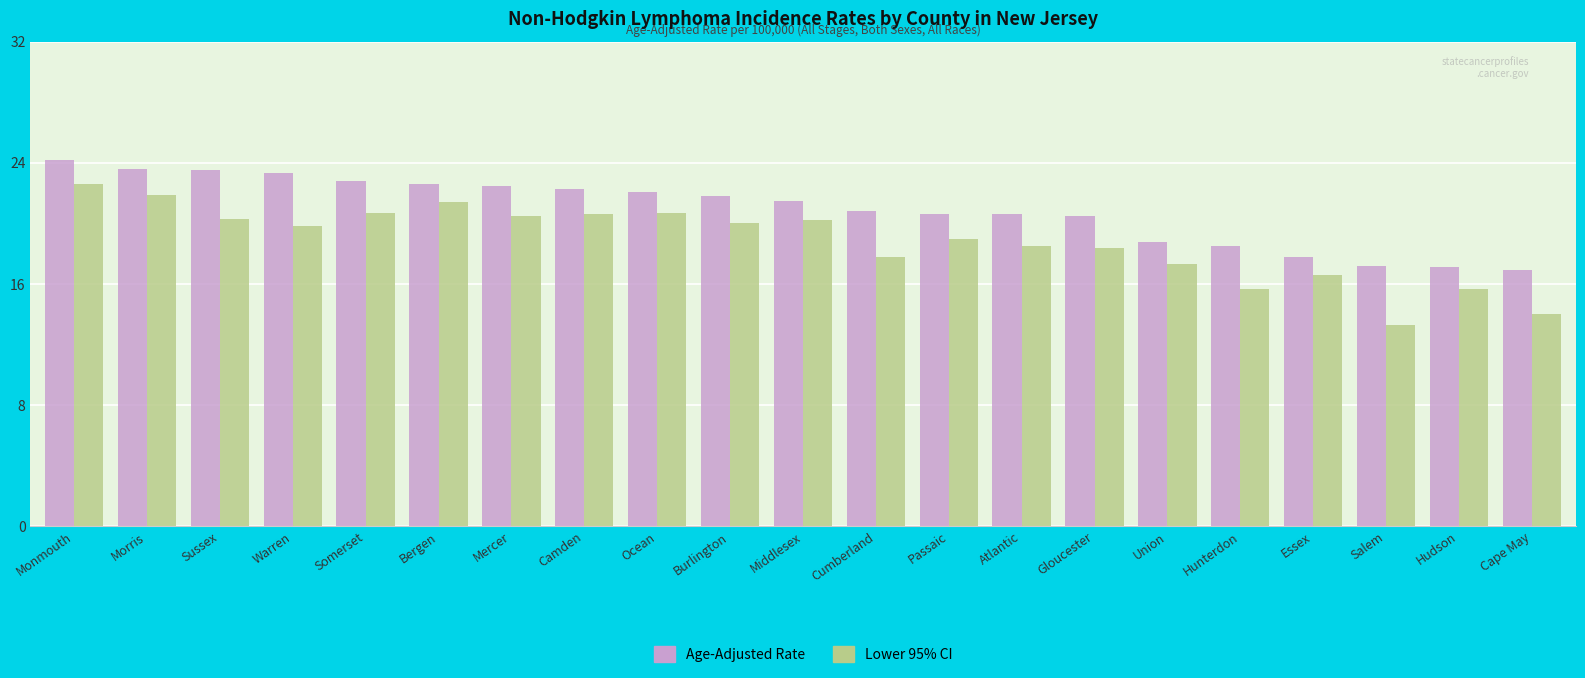

Which series has the largest total across all categories?

Age-Adjusted Rate